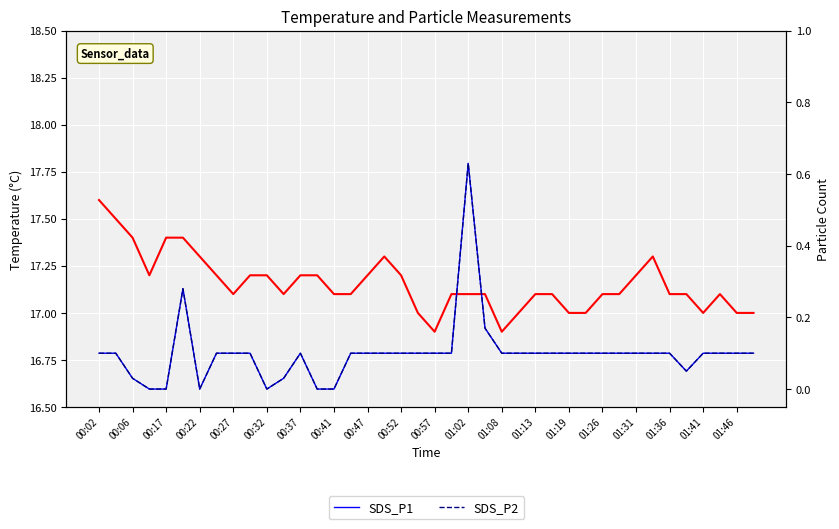

At which label does SDS_P1 reach its minimum?

00:22